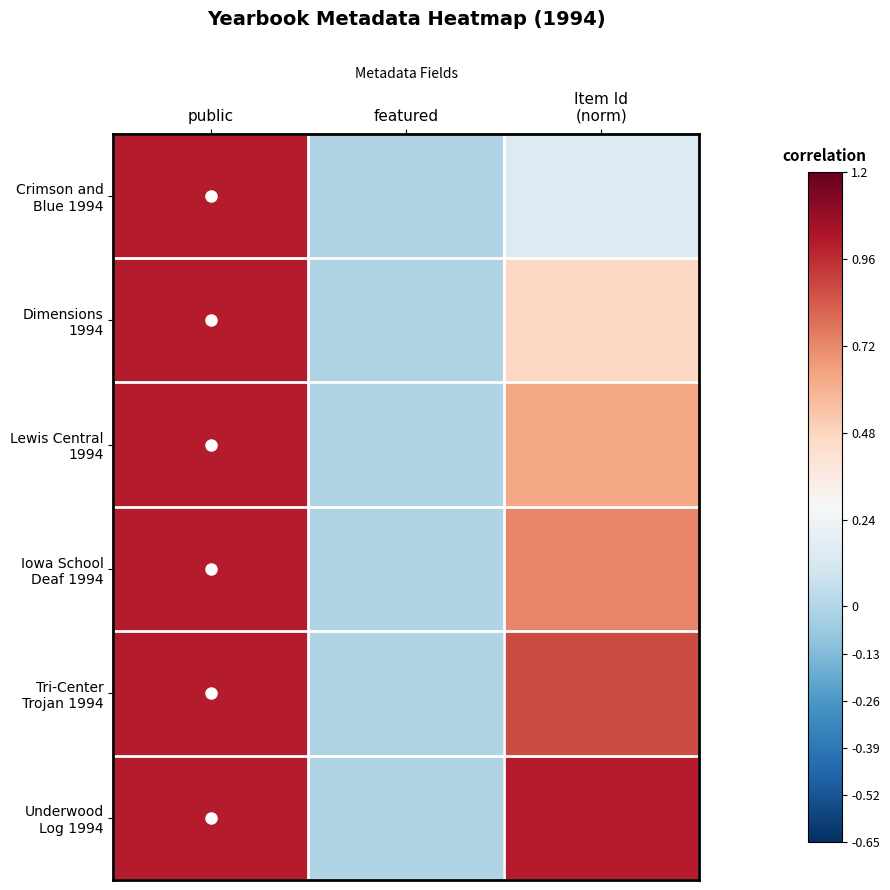

At how many categories does at least one series exceed 0?

2